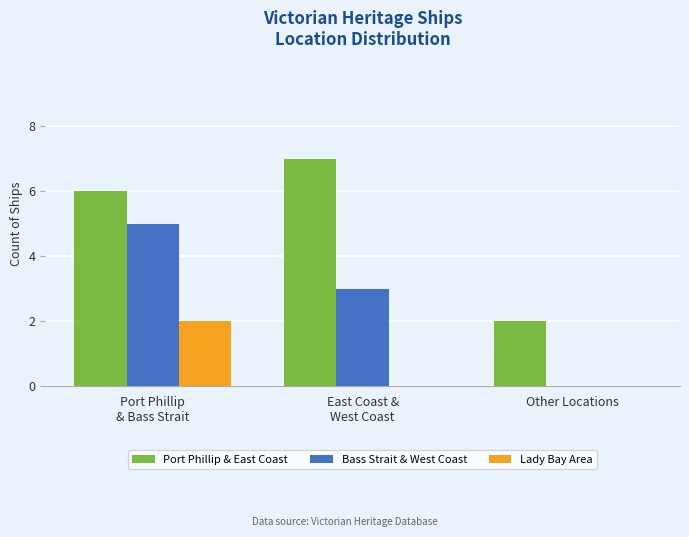

How many groups of bars are there?

3